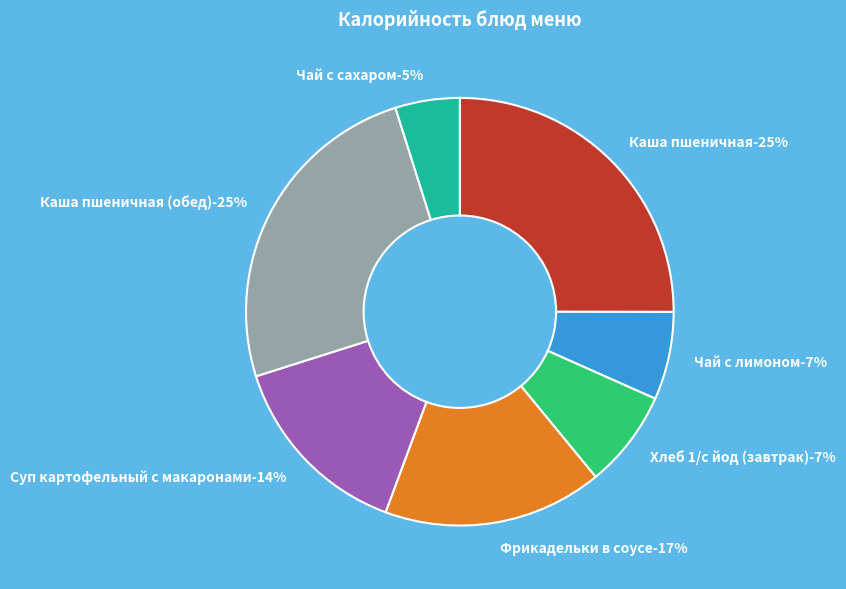

What is the smallest slice in the pie chart?

Чай с сахаром